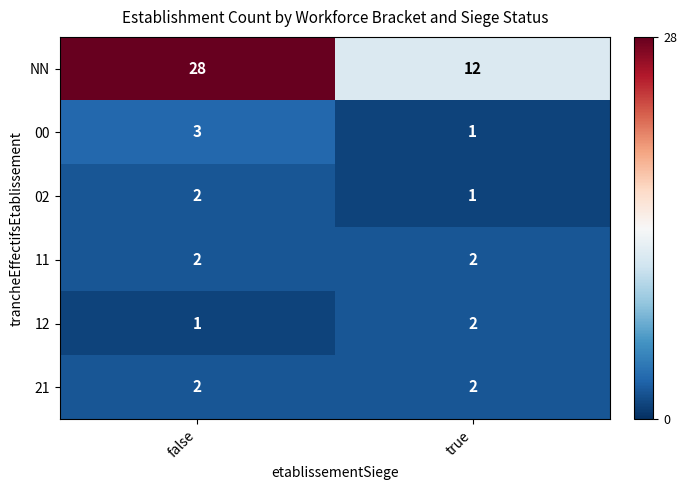

What is the difference between the highest and lowest values at false?

27